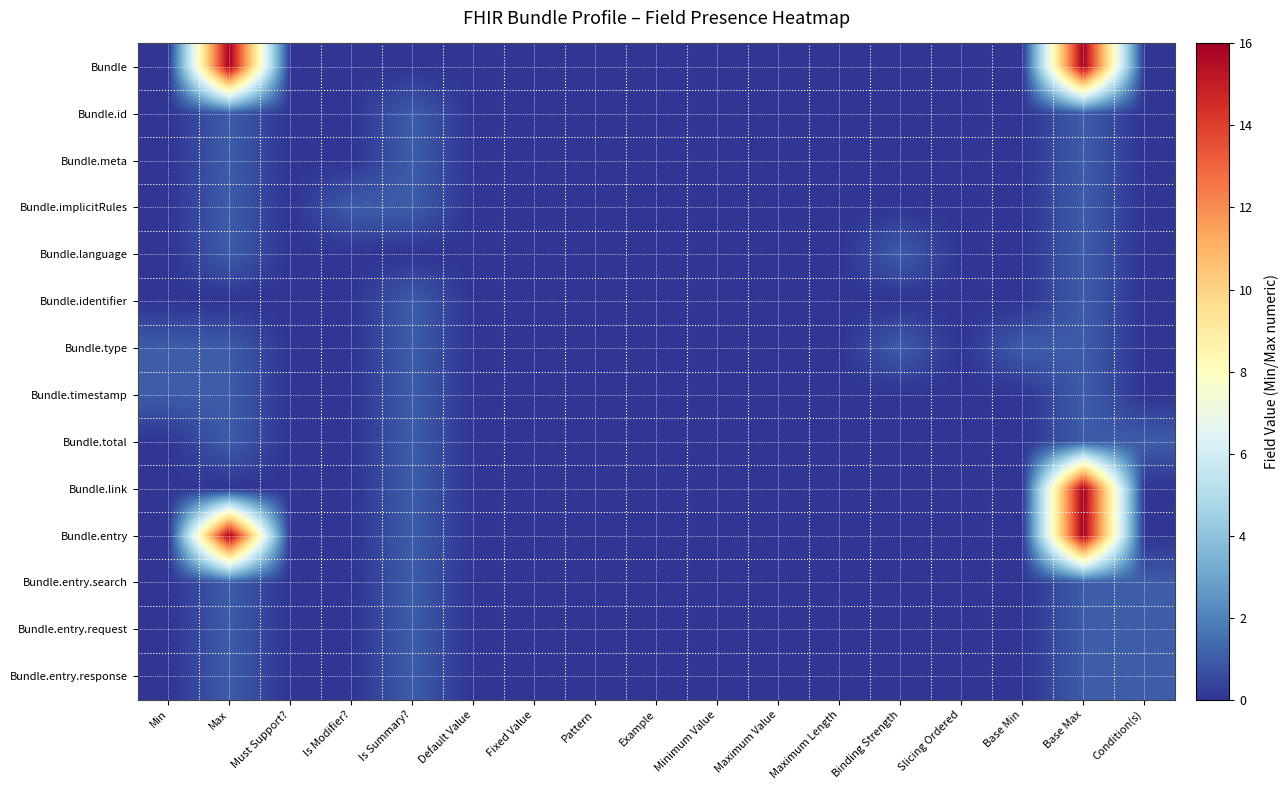

At which category is the sum across all series the highest?

Base Max